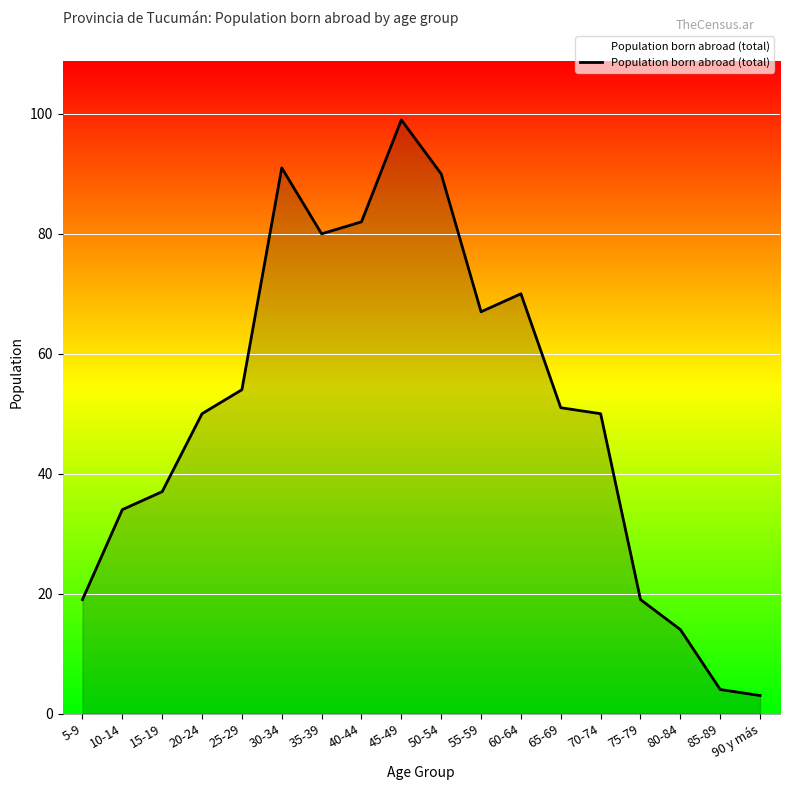

What is the difference between the maximum and minimum values?

96